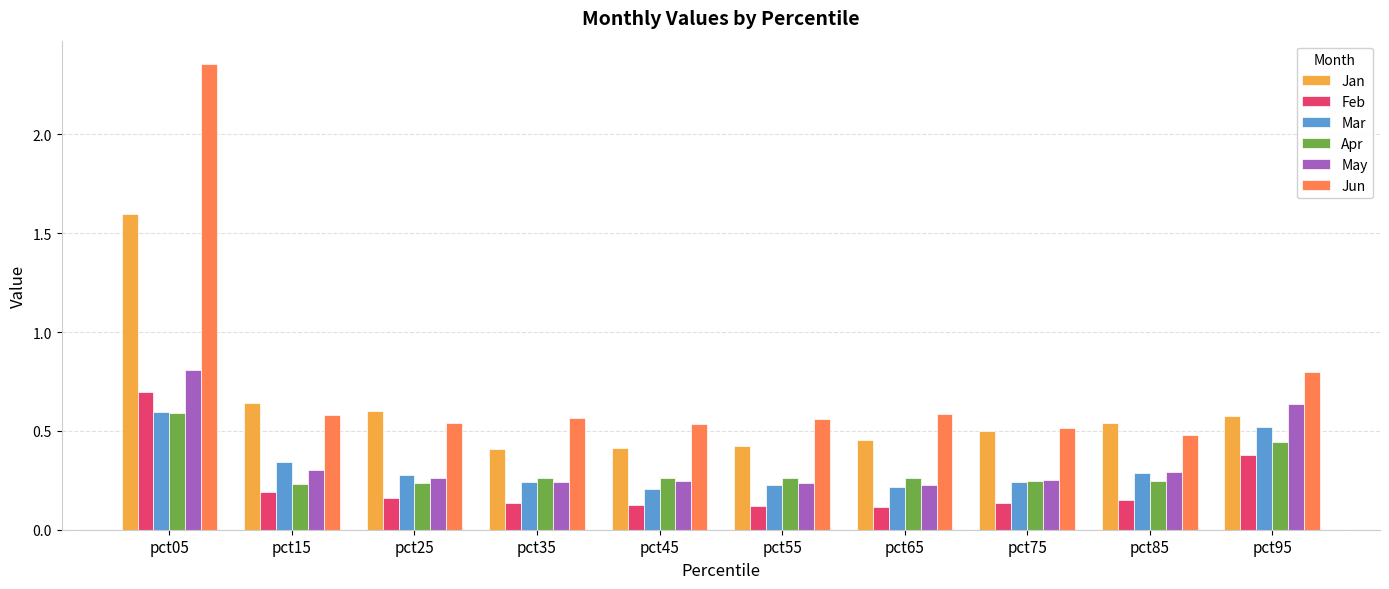

True or false: Apr has a value of 0.2 at pct85.

True